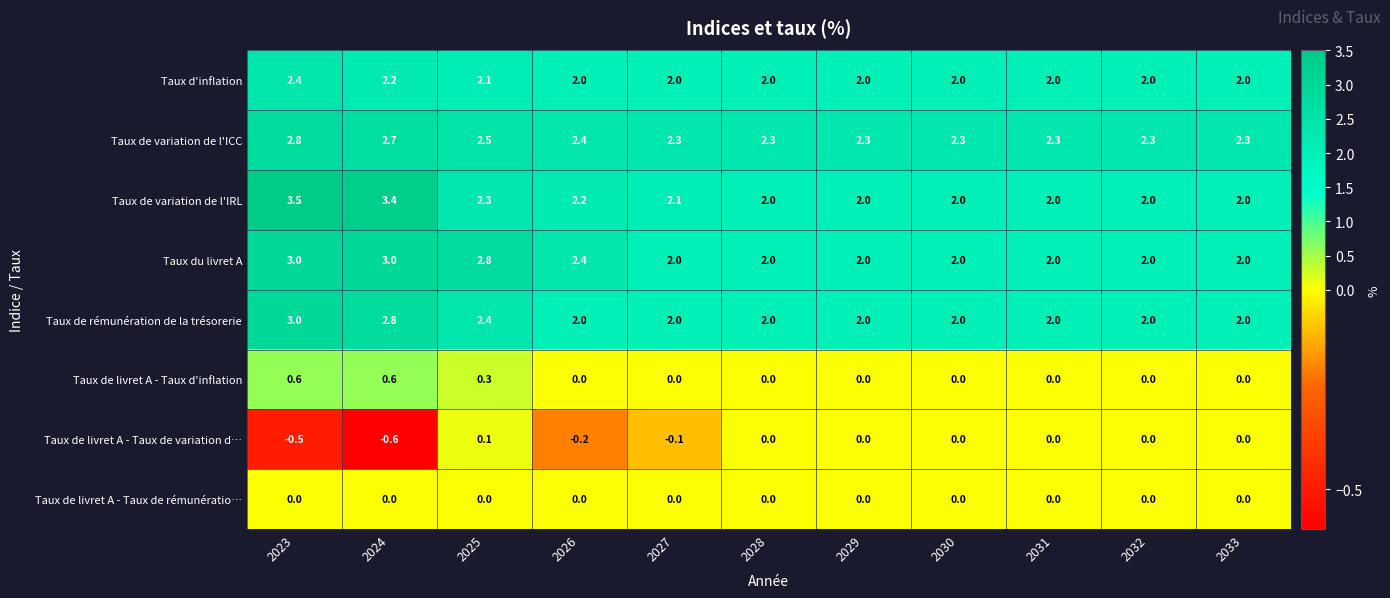

The value of Taux du livret A at 2029 is 3.5. True or false?

False